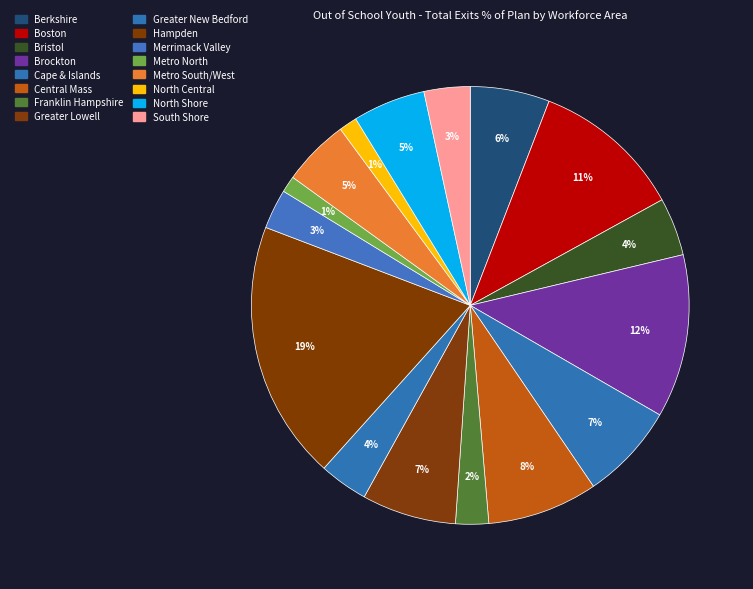

What portion of the pie excludes Franklin Hampshire?

97.6%